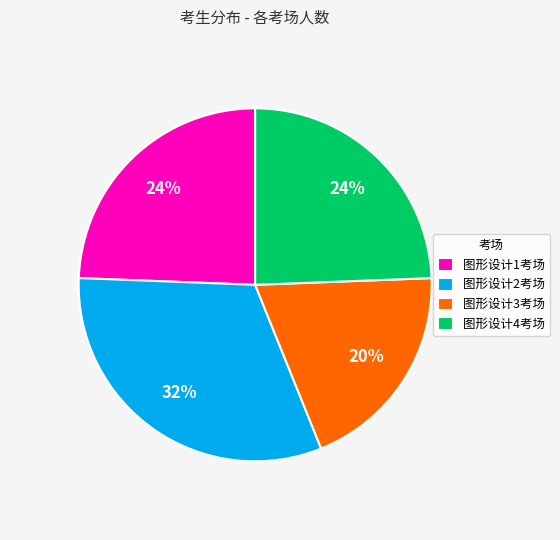

To the nearest percent, what is the average slice percentage?

25%